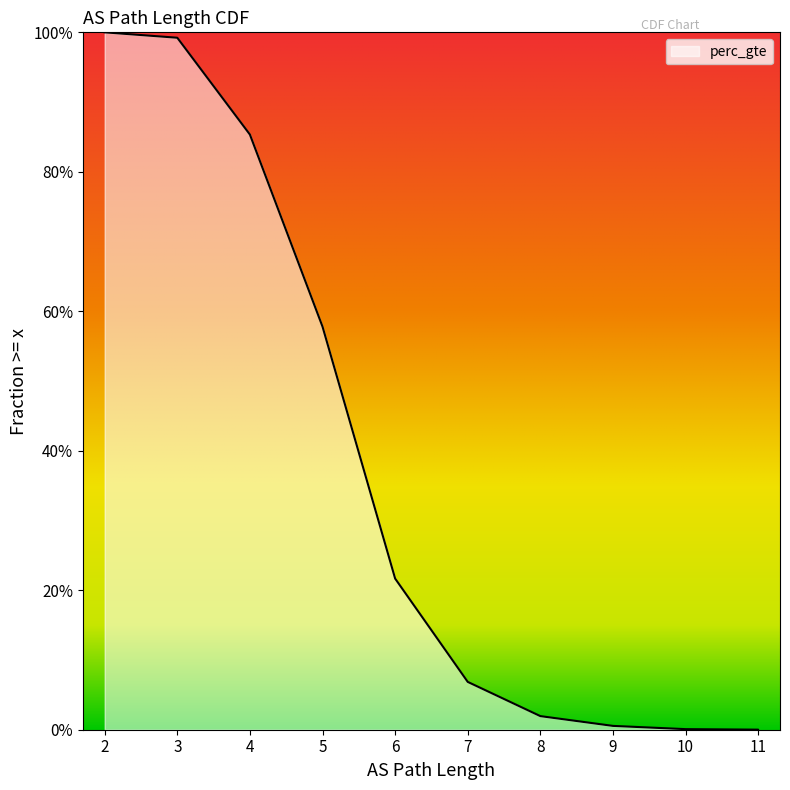

What is the sum of all values?

3.7